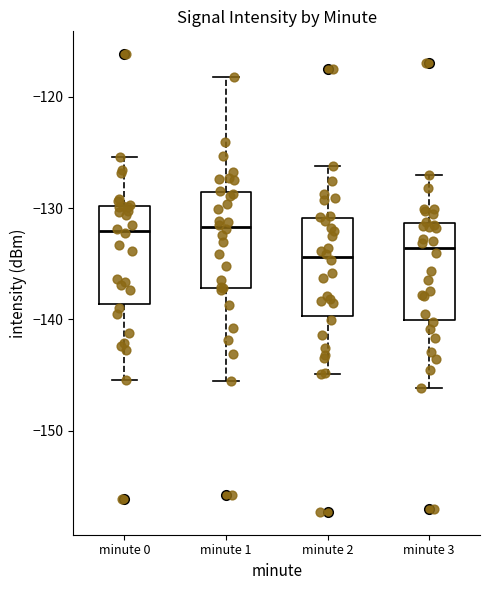

Where does the median line of the box for minute 0 sit on the y-axis? The values are not printed on the chart, so give them approximately, as read against the axis.

-132